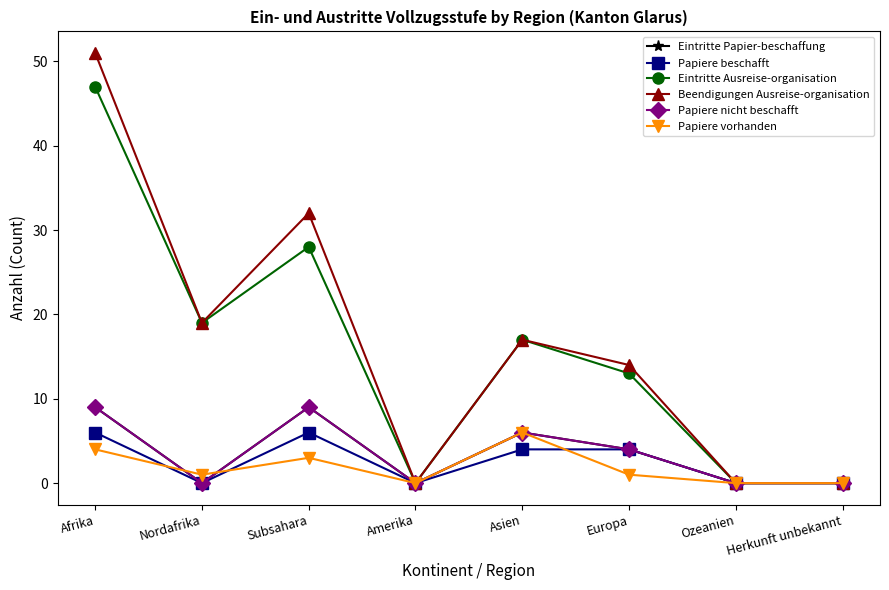

Is this an area chart (filled region under the line)?

No